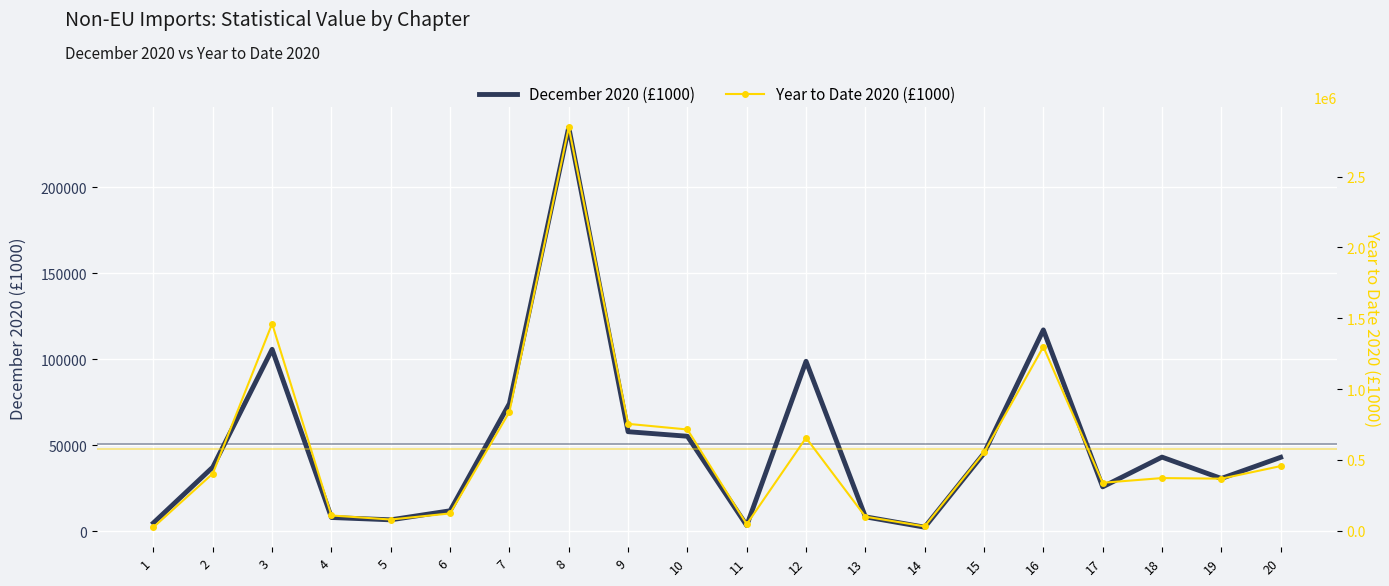

What is the highest value of the December 2020 (£1000) series?

234821